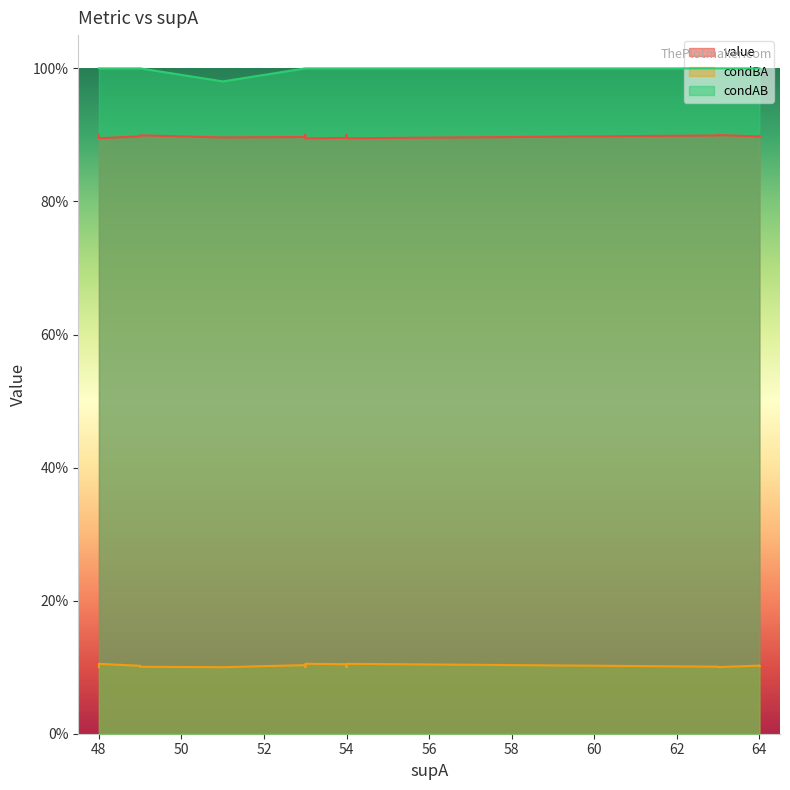

Reading left to right, transcribe all the data shown in this chart.

value: 0=0.9	1=0.9	2=0.9	3=0.9	4=0.9	5=0.9	6=0.9	7=0.9	8=0.9	9=0.9	10=0.9	11=0.9	12=0.9	13=0.9	14=0.9	15=0.9	16=0.9	17=0.9	18=0.9	19=0.9
condBA: 0=0.1	1=0.1	2=0.1	3=0.1	4=0.1	5=0.1	6=0.1	7=0.1	8=0.1	9=0.1	10=0.1	11=0.1	12=0.1	13=0.1	14=0.1	15=0.1	16=0.1	17=0.1	18=0.1	19=0.1
condAB: 0=1.0	1=1.0	2=1.0	3=1.0	4=1.0	5=1.0	6=1.0	7=1.0	8=1.0	9=1.0	10=1.0	11=1.0	12=1.0	13=1.0	14=1.0	15=1.0	16=1.0	17=1.0	18=1.0	19=1.0